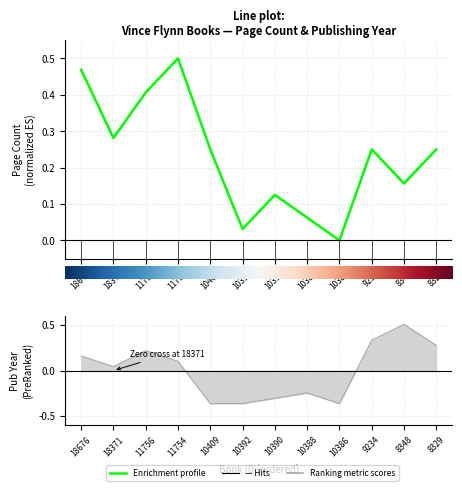

Is it true that pageCount equals 0.3 at 18676?

False